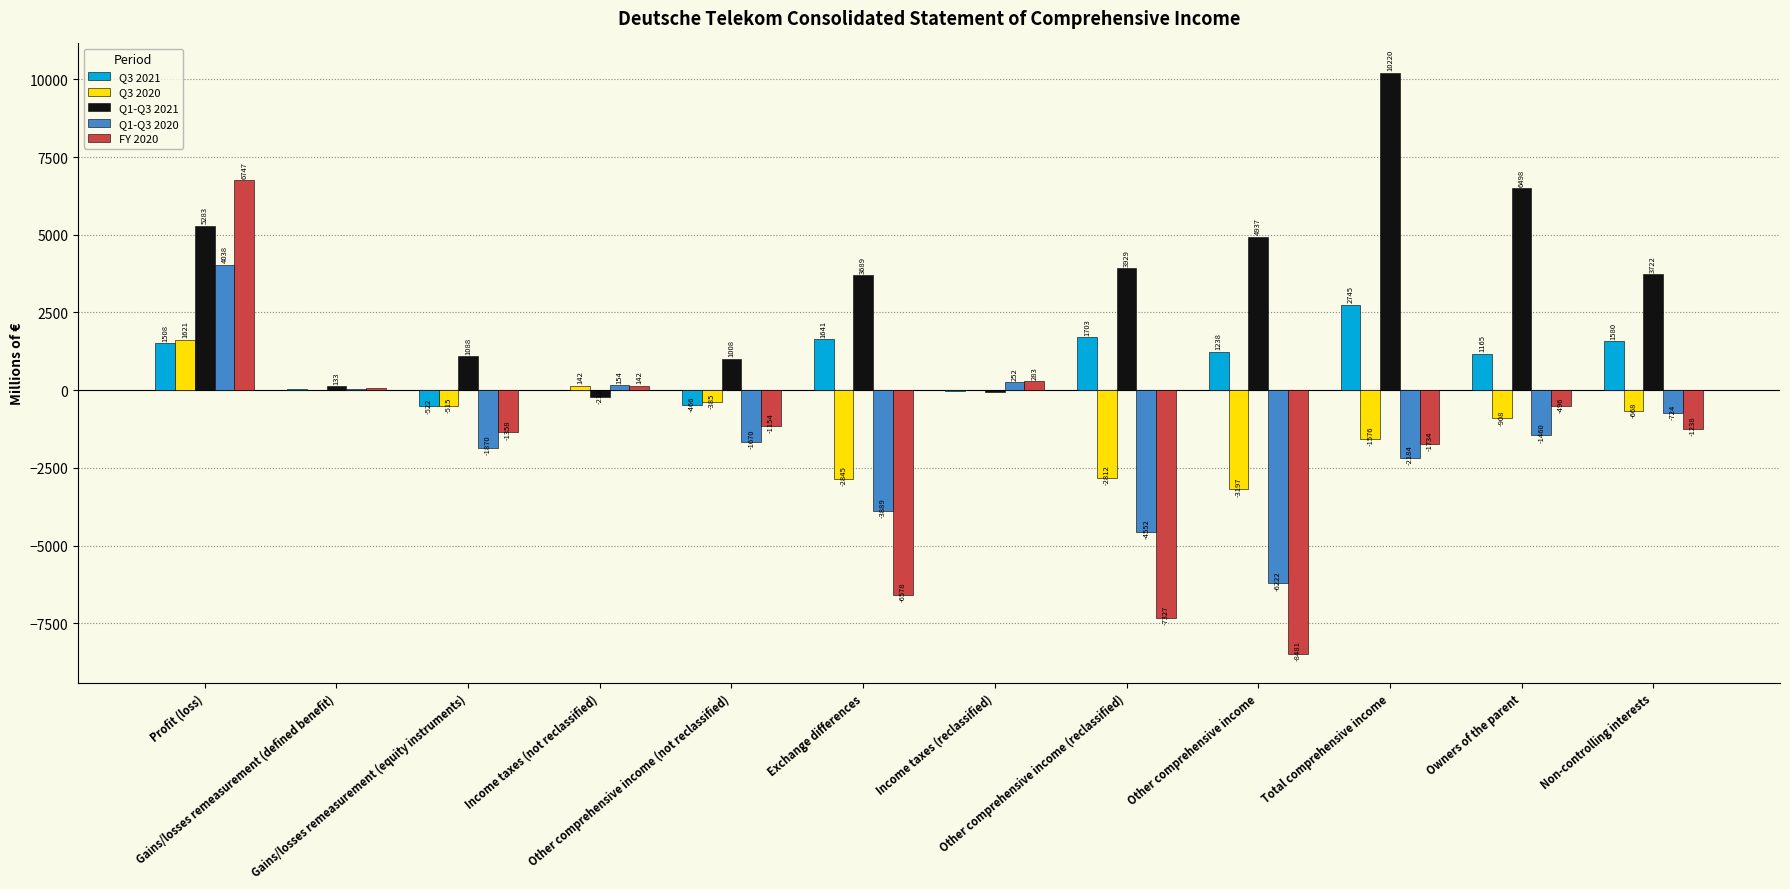

What is the maximum value shown in the chart?

10220